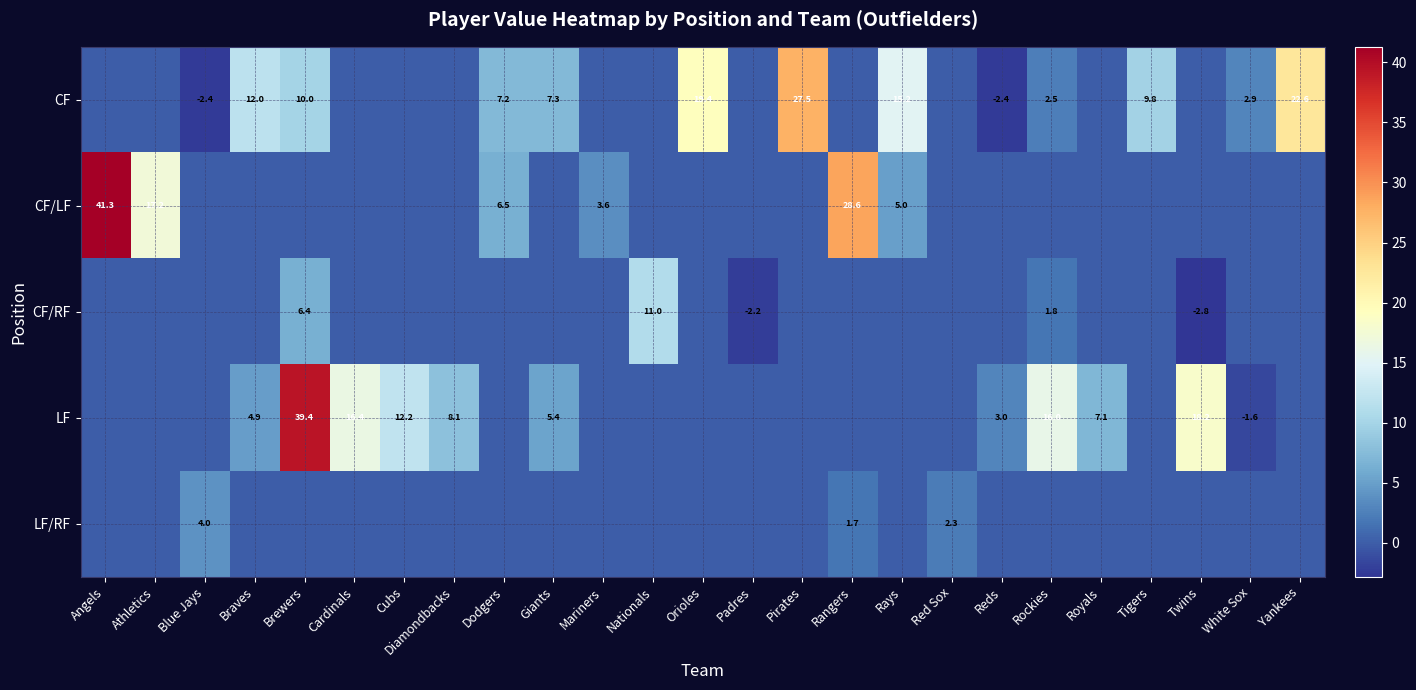

The value of CF/RF at Red Sox is 0.0. True or false?

True